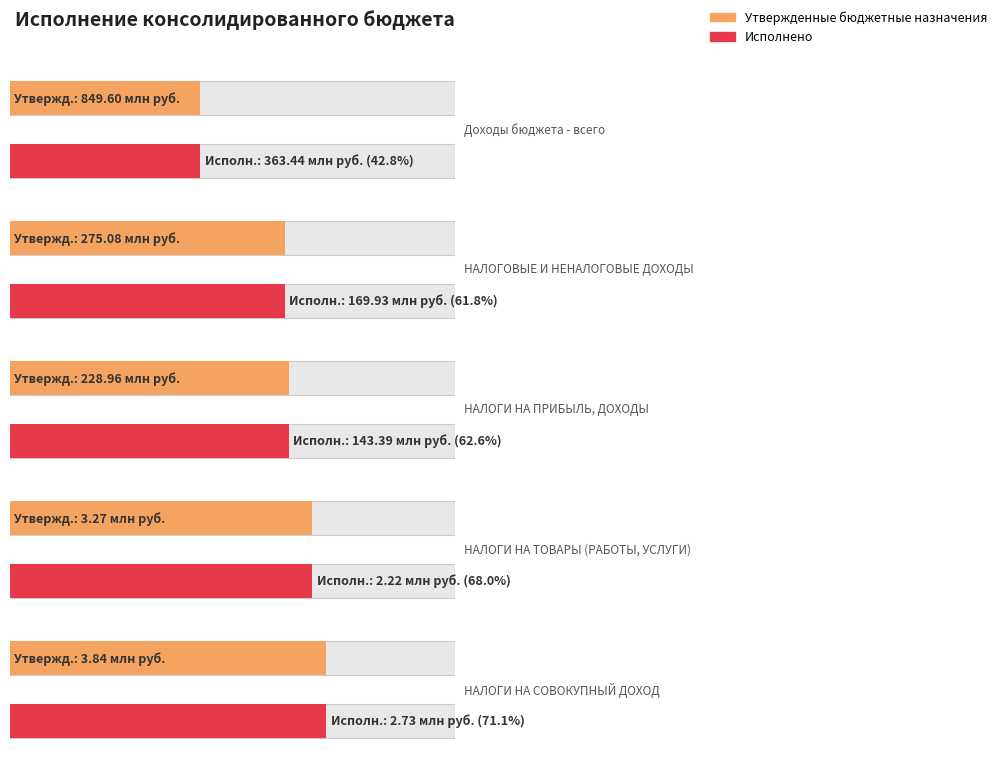

Which category has the lowest value in the Исполнено series?

НАЛОГИ НА ТОВАРЫ (РАБОТЫ, УСЛУГИ)